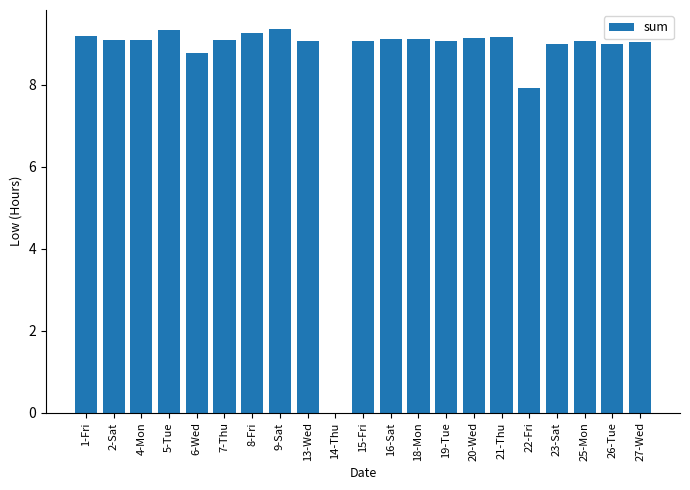

What is the sum of all values?

180.9